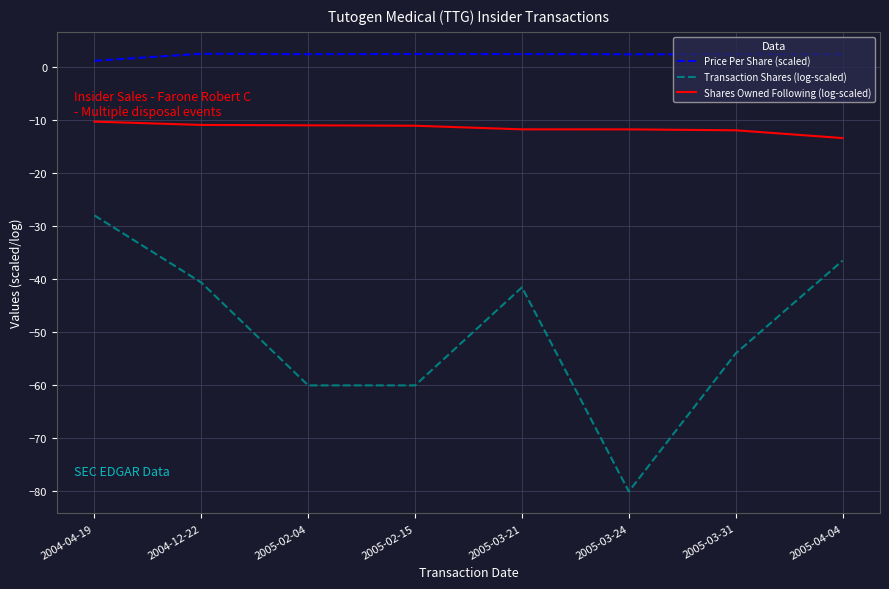

What is the sum of all Transaction Shares (log-scaled) values?

-400.6